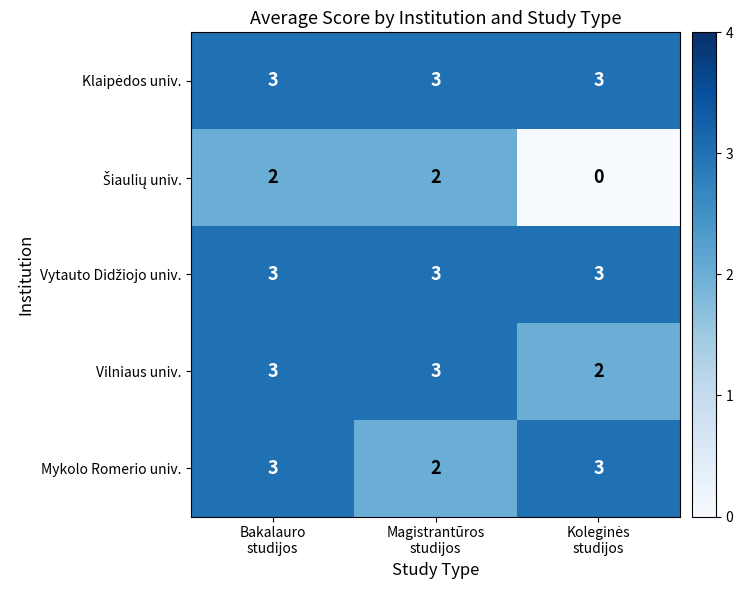

At how many categories does at least one series exceed 0?

3